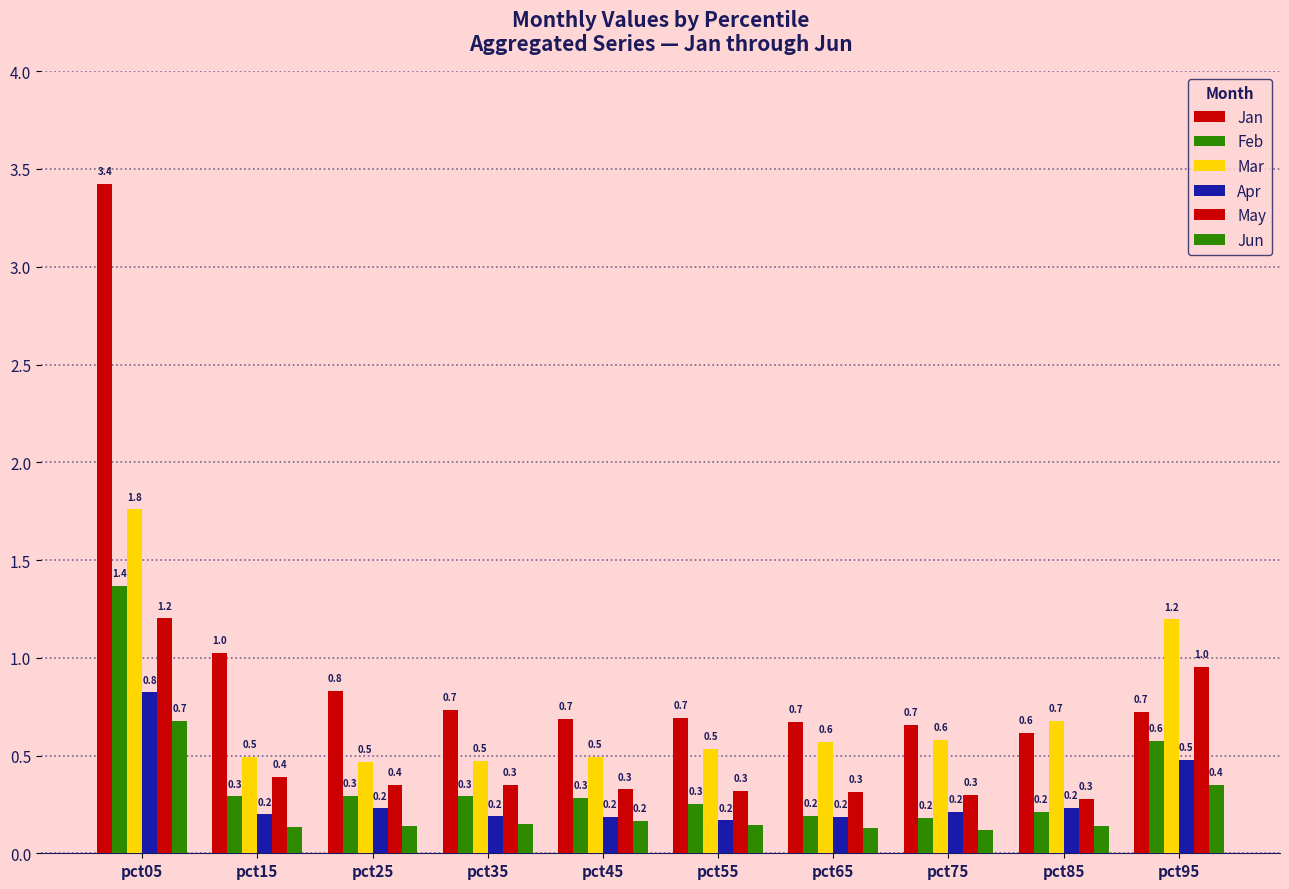

Are the bars horizontal?

No